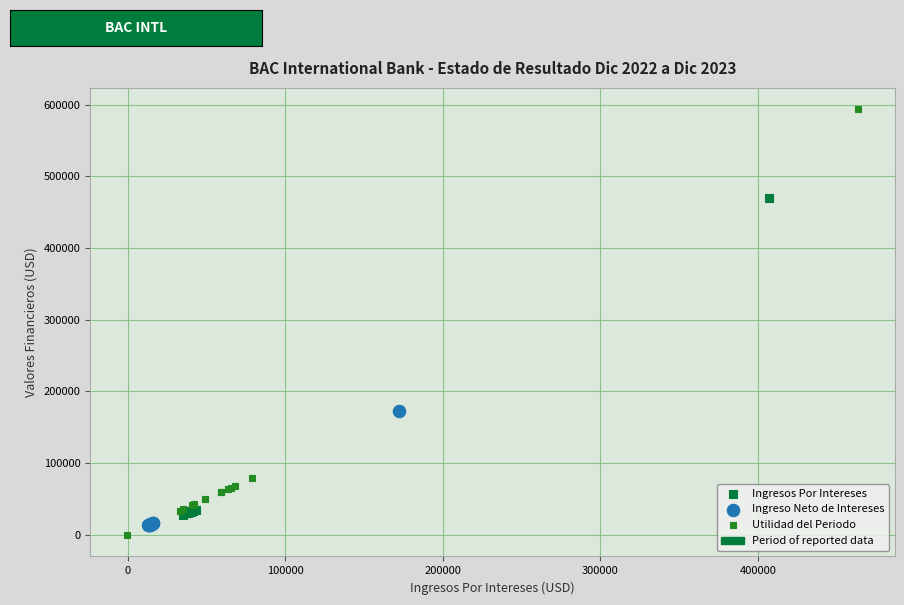

Which series has the largest Y range (max minus min)?

Utilidad del Periodo